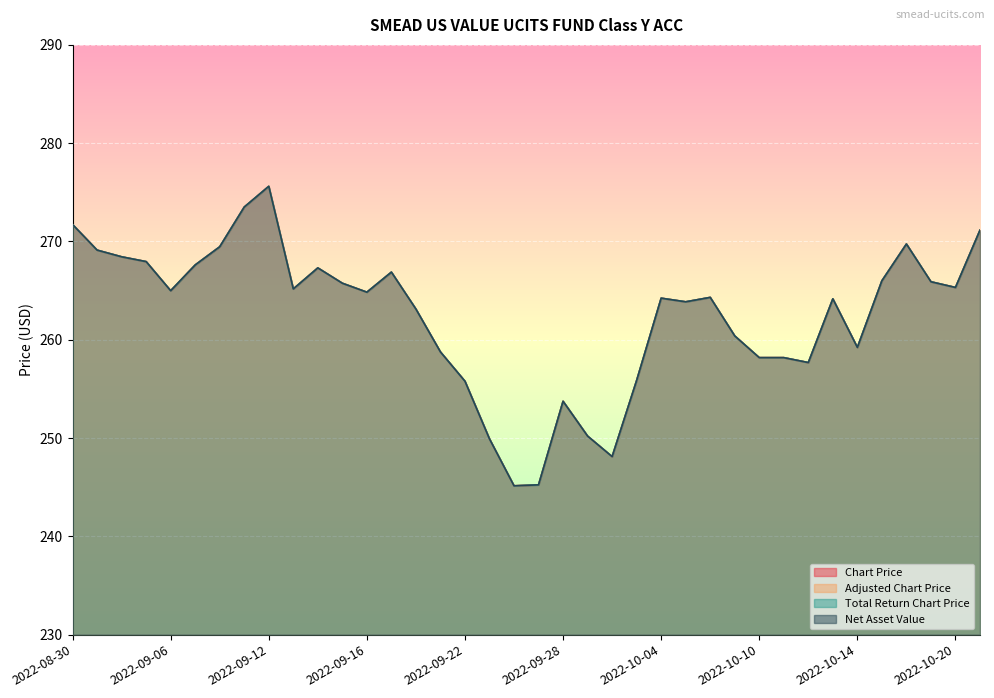

True or false: Net Asset Value and Adjusted Chart Price cross at least once.

False